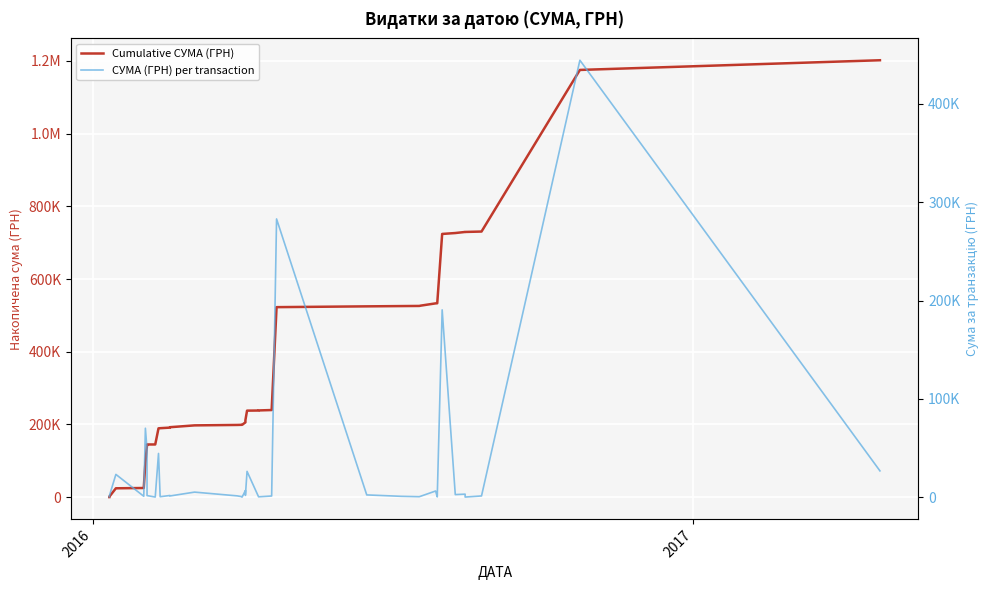

Which series changed the most between 2016 and 2017?

Cumulative СУМА (ГРН)